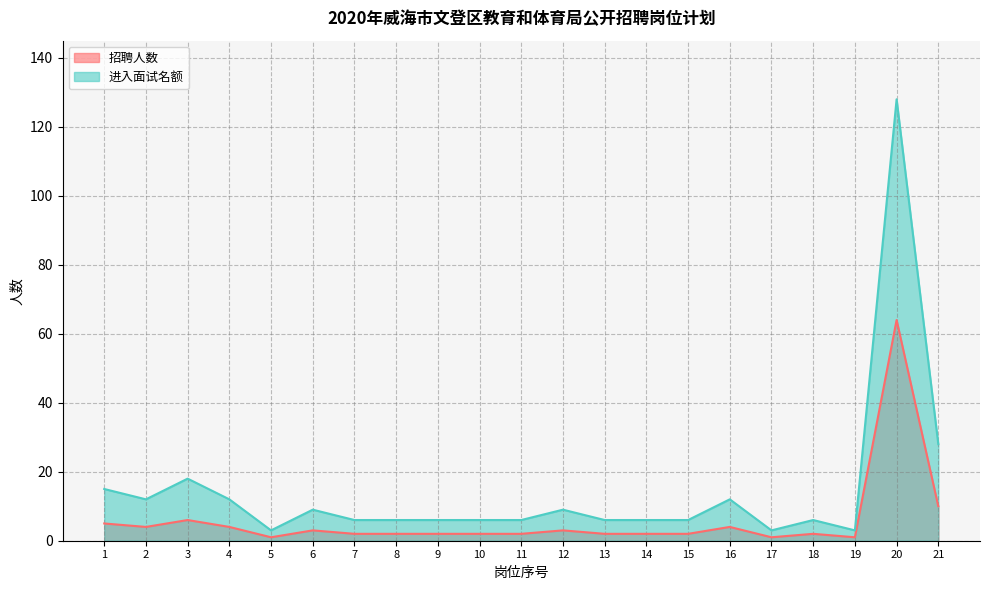

How many distinct data groups are displayed?

2